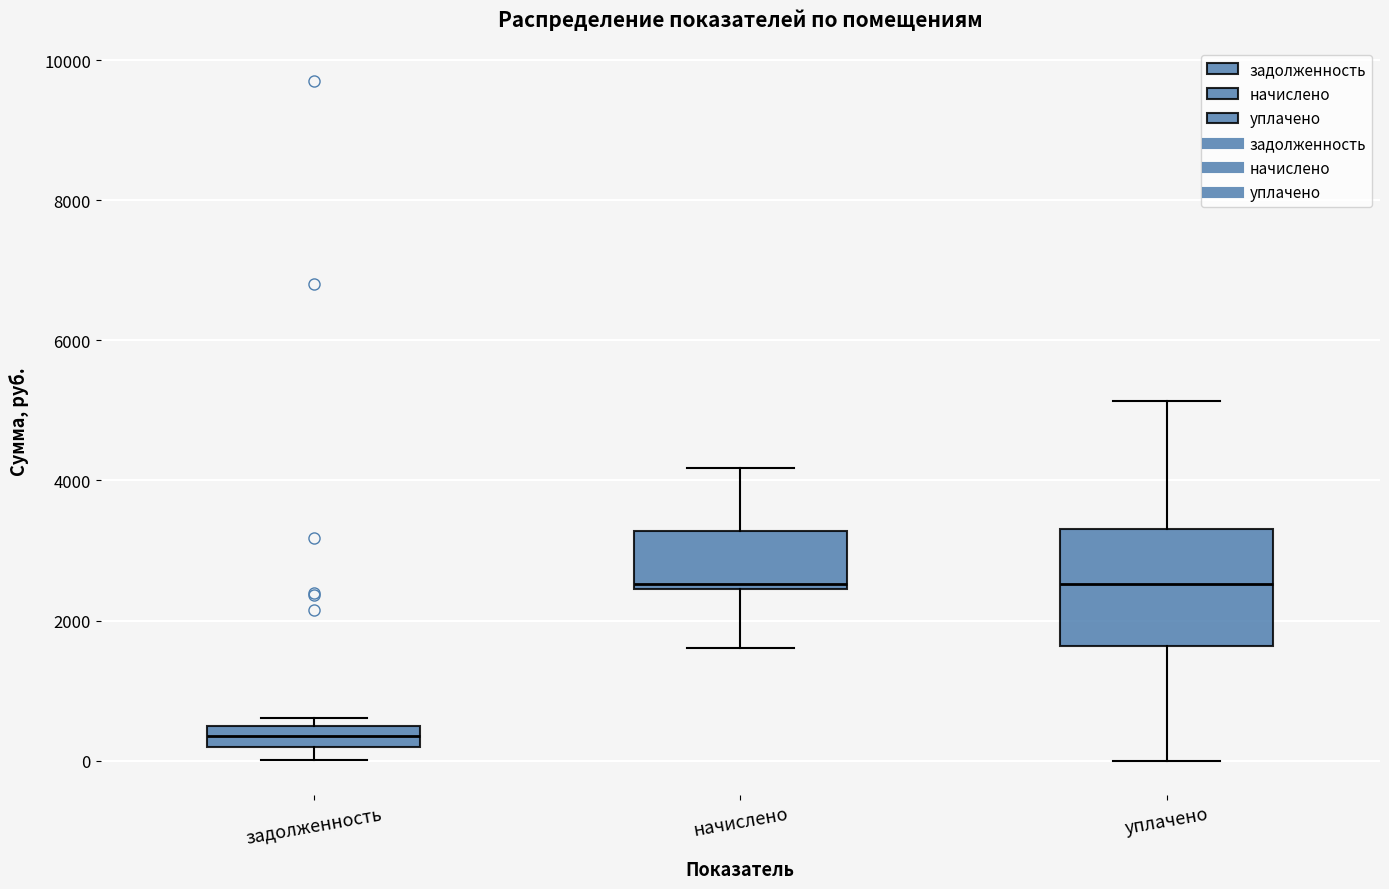

Where is the upper edge of the box for начислено on the y-axis? The values are not printed on the chart, so give them approximately, as read against the axis.

3200